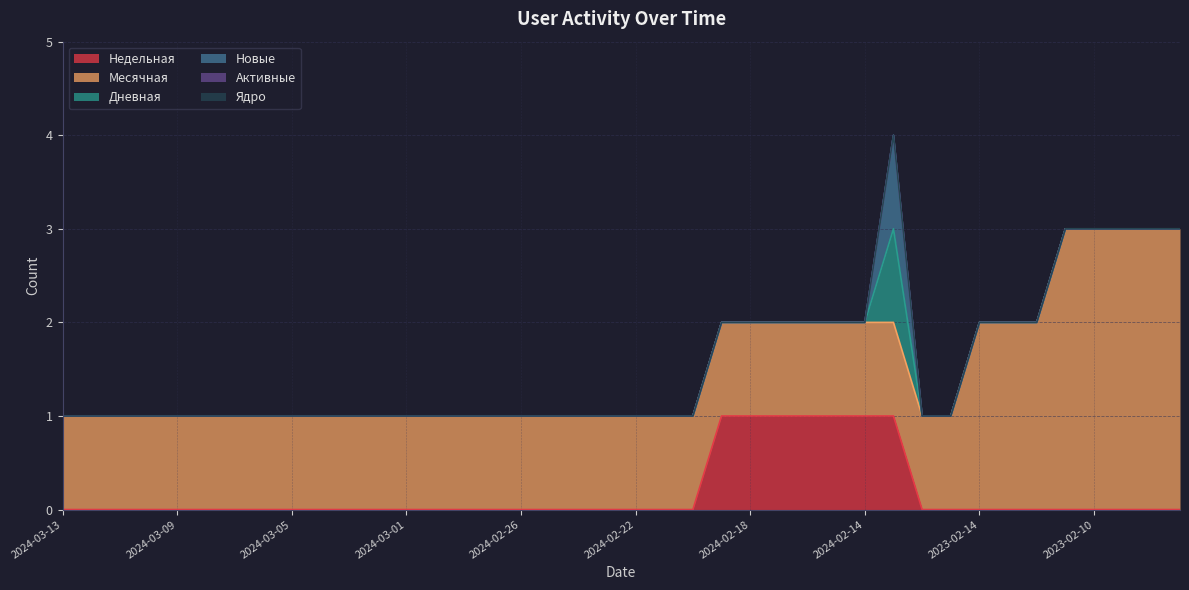

True or false: Новые and Дневная cross at least once.

False